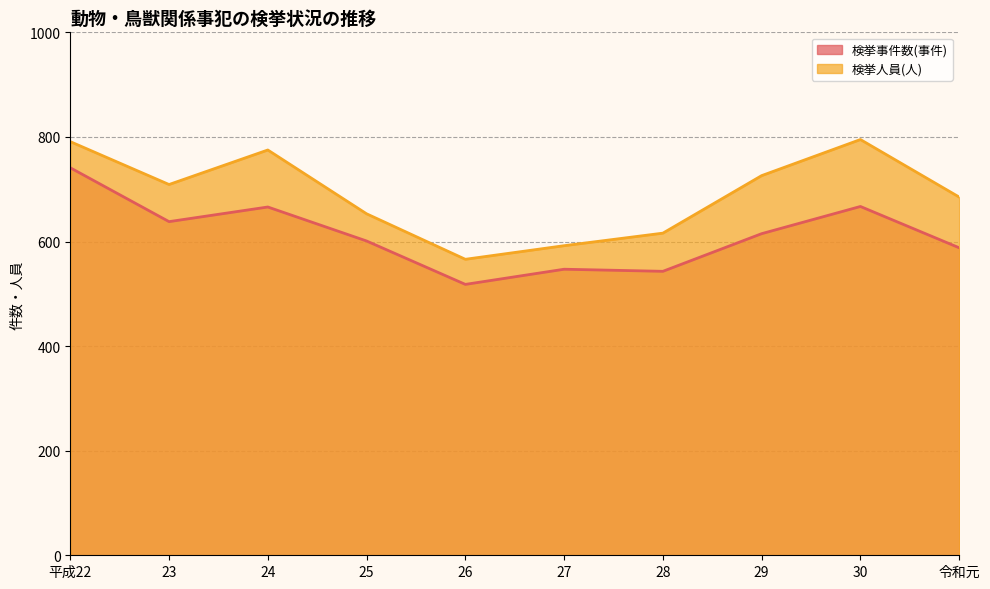

List the labels in order of 検挙事件数(事件) value, largest first.

平成22, 30, 24, 23, 29, 25, 令和元, 27, 28, 26